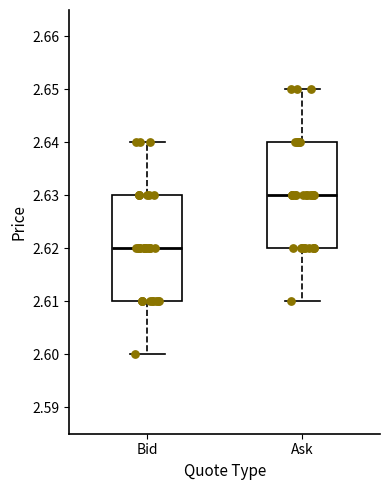

Which box's median line is the lowest?

Bid